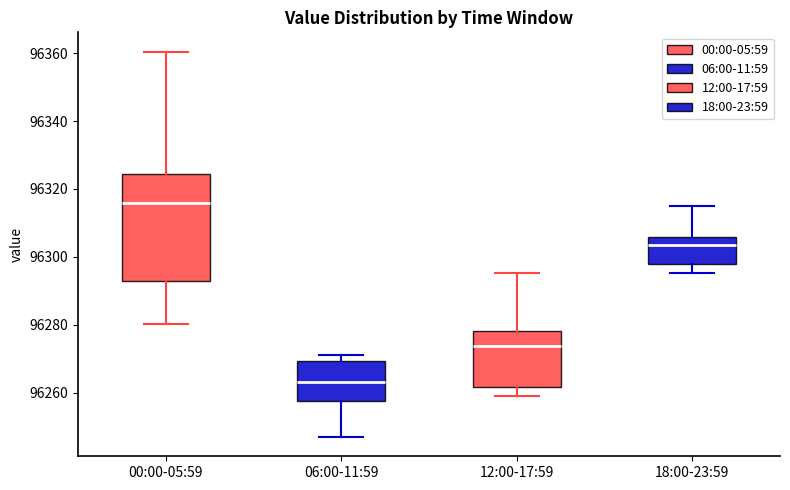

Comparing the boxes themselves (not the whiskers), which one is the tallest?

00:00-05:59